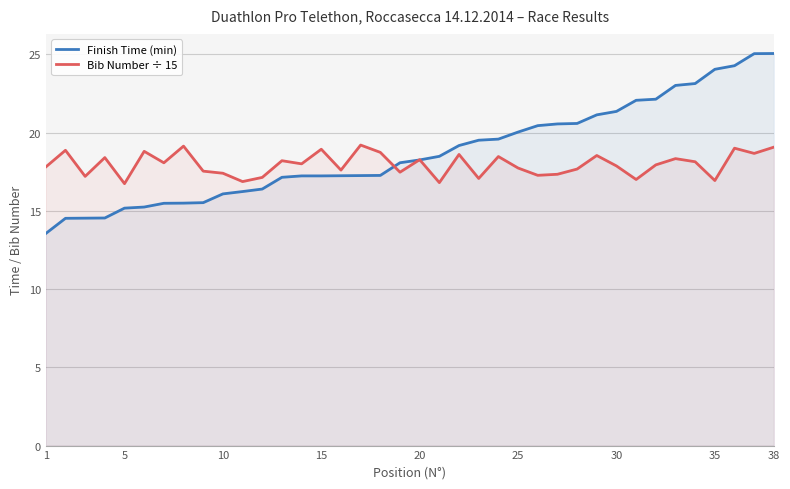

List the series in order of their overall mean, lowest first.

Bib Number ÷ 15, Finish Time (min)